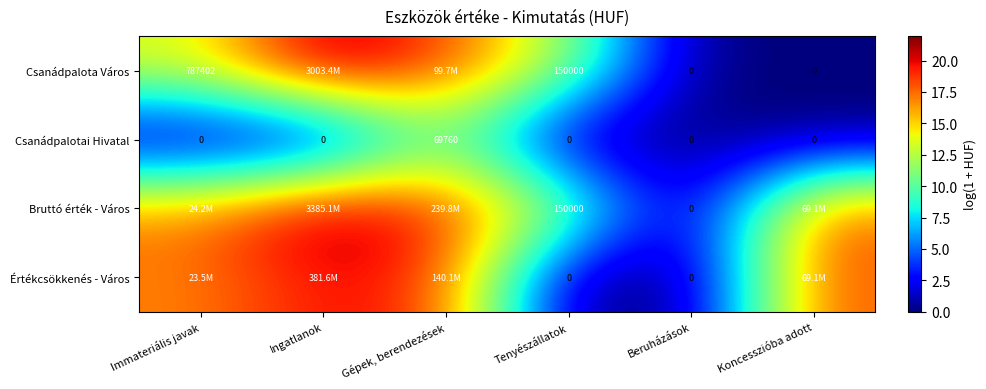

What is the sum of the Bruttó érték - Város values at Beruházások and Tenyészállatok?

11.9